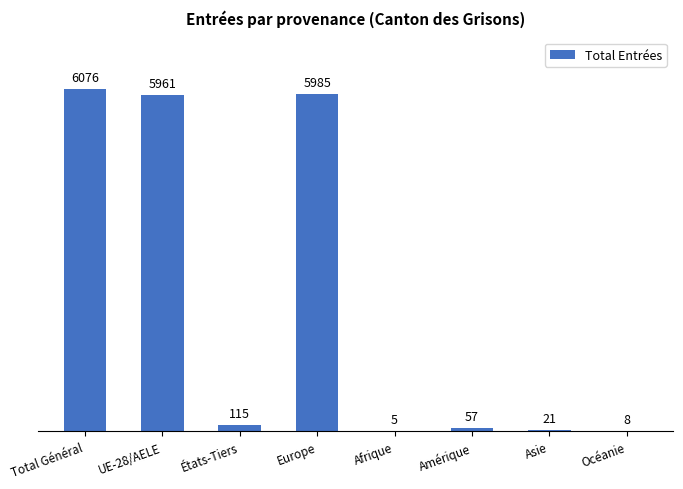

What is the change in value from Europe to Asie?

-5964